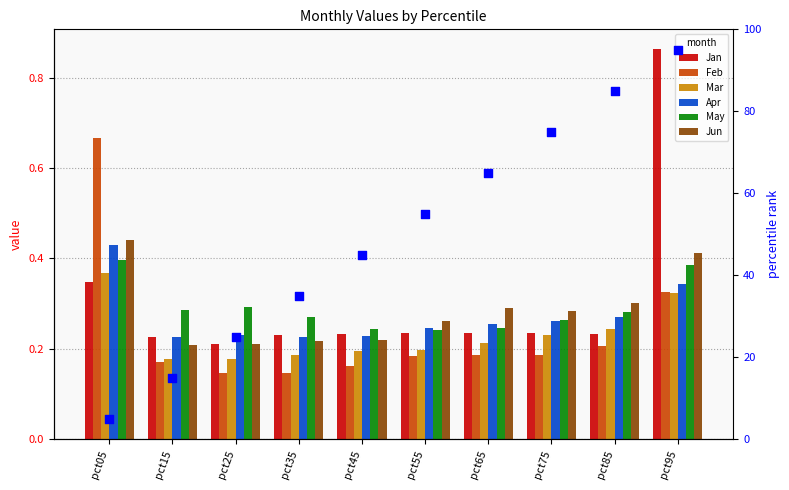

Which series has the largest total across all categories?

Jan